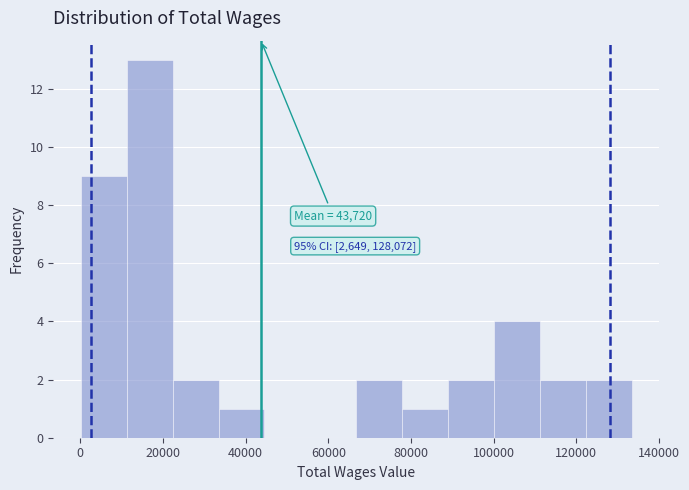

Which range on the x-axis has the tallest bar?

12000 to 22000